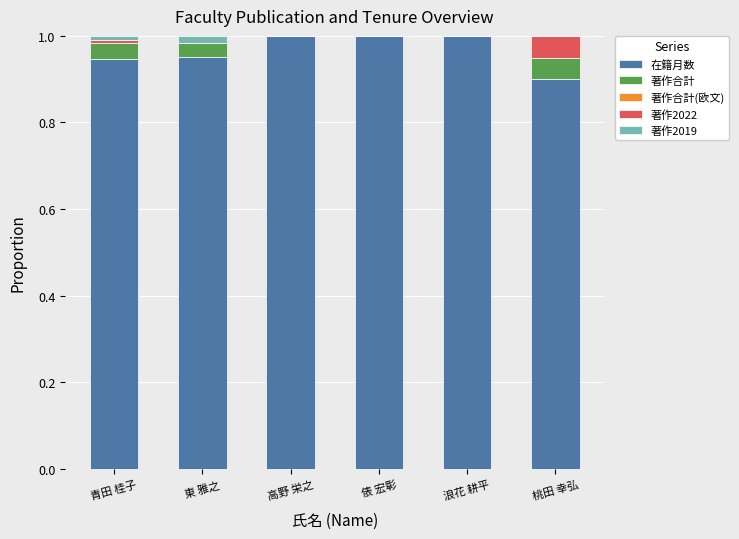

Are the bars horizontal?

No